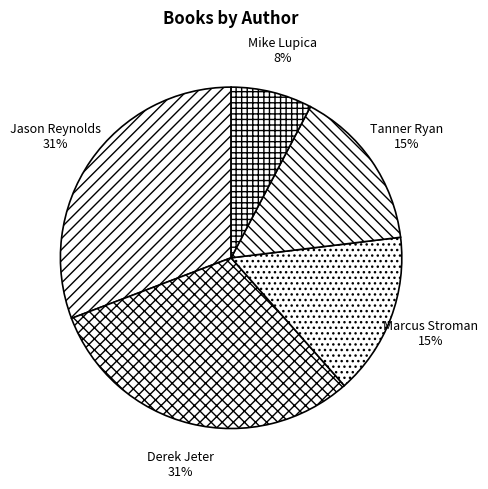

Which has a higher value, Mike Lupica or Derek Jeter?

Derek Jeter